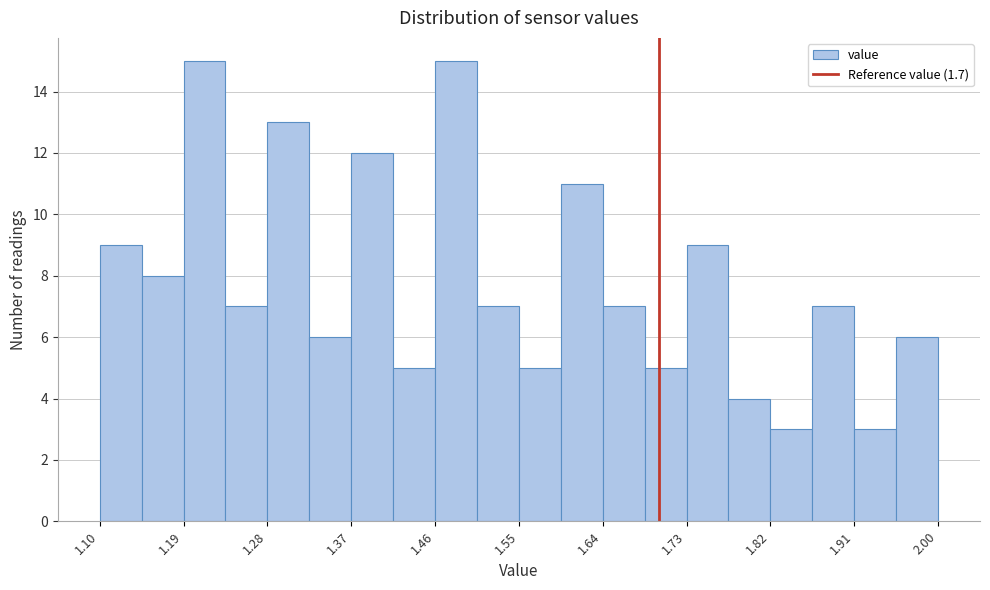

How tall is the bar that spans 1.865 to 1.910 on the x-axis? Neither the bar edges nor the heights are printed on the chart, so give them approximately, as read against the axes.

7